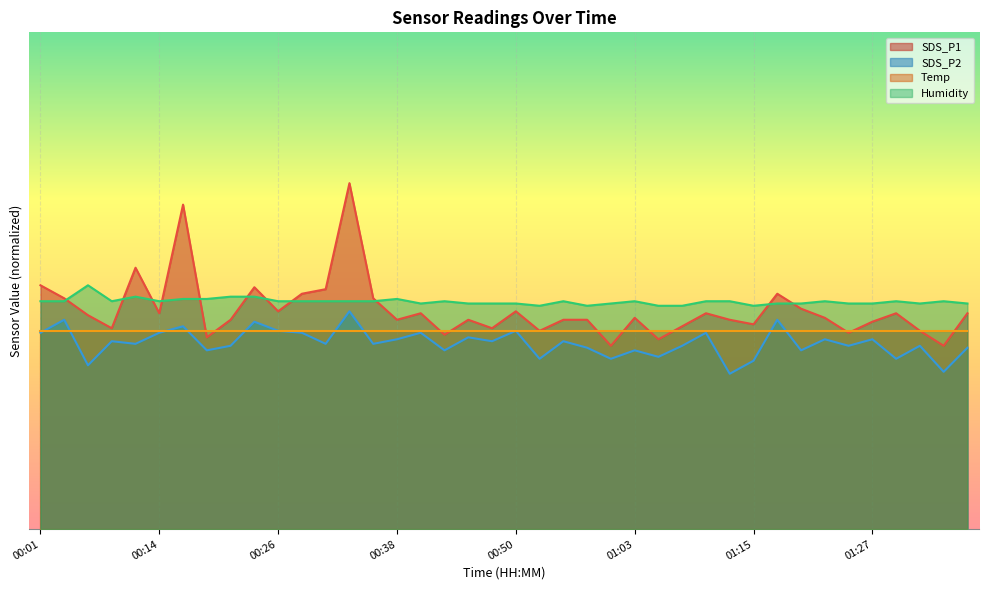

What is the maximum value shown in the chart?

41.8